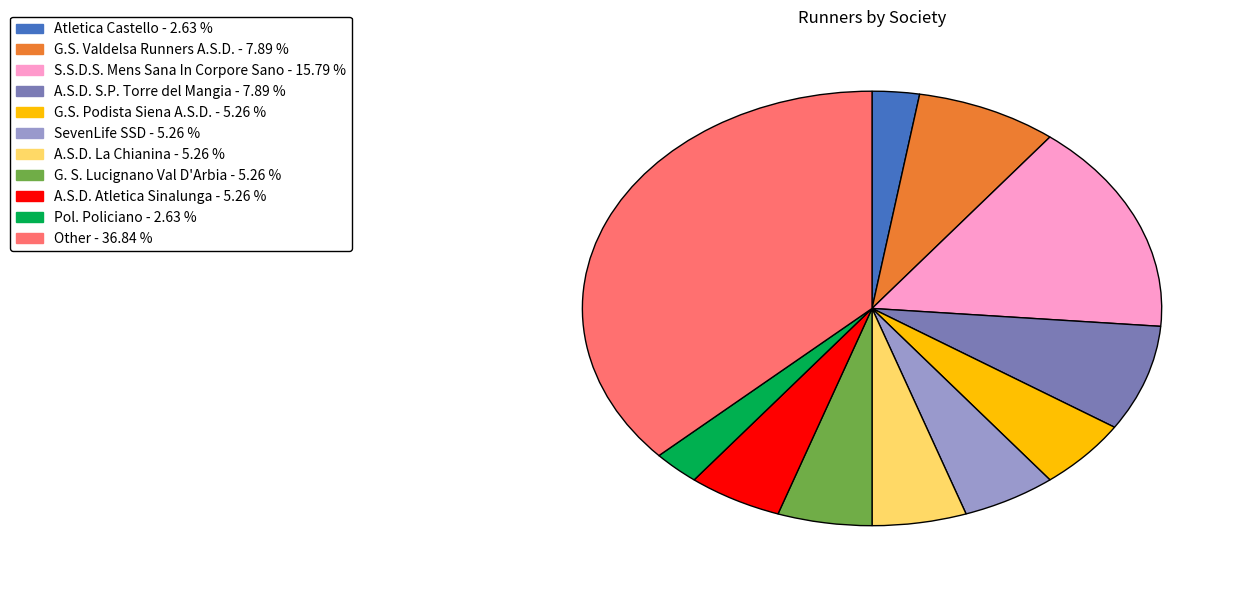

Between SevenLife SSD and Atletica Castello, which is larger?

SevenLife SSD